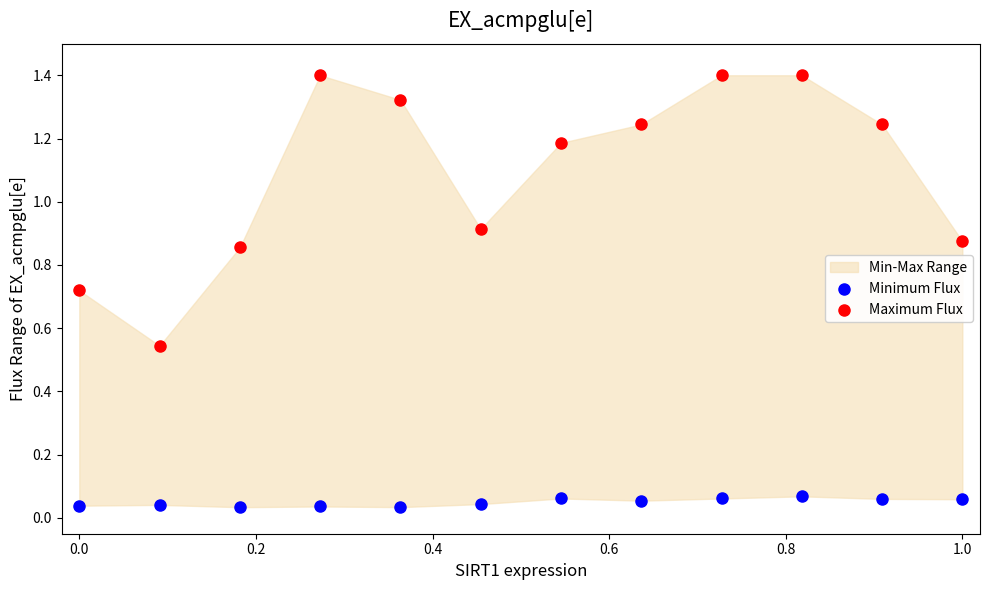

Which series reaches the minimum Y coordinate?

Minimum Flux